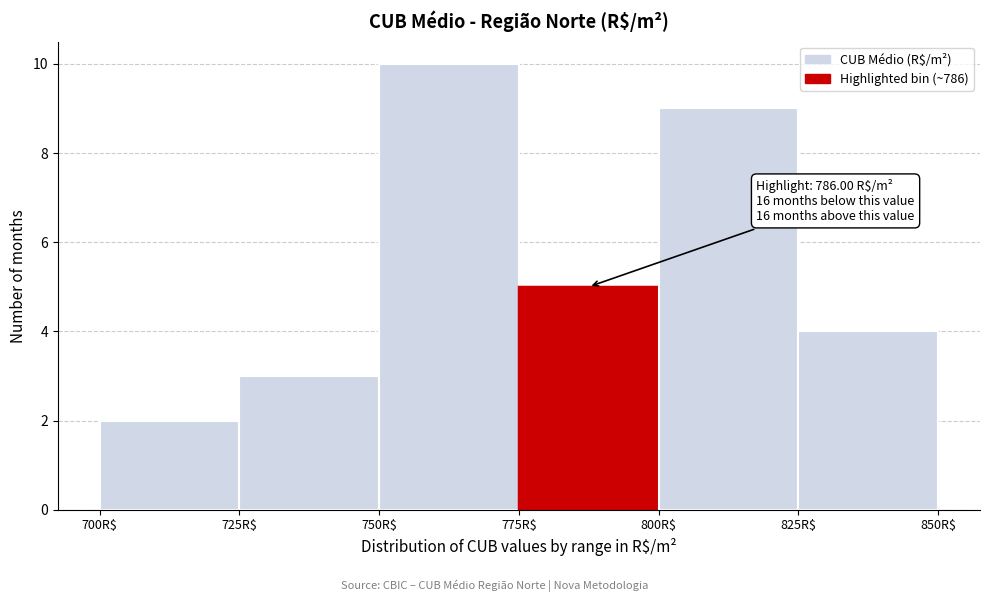

Over which range of the x-axis is the bar tallest?

750 to 775